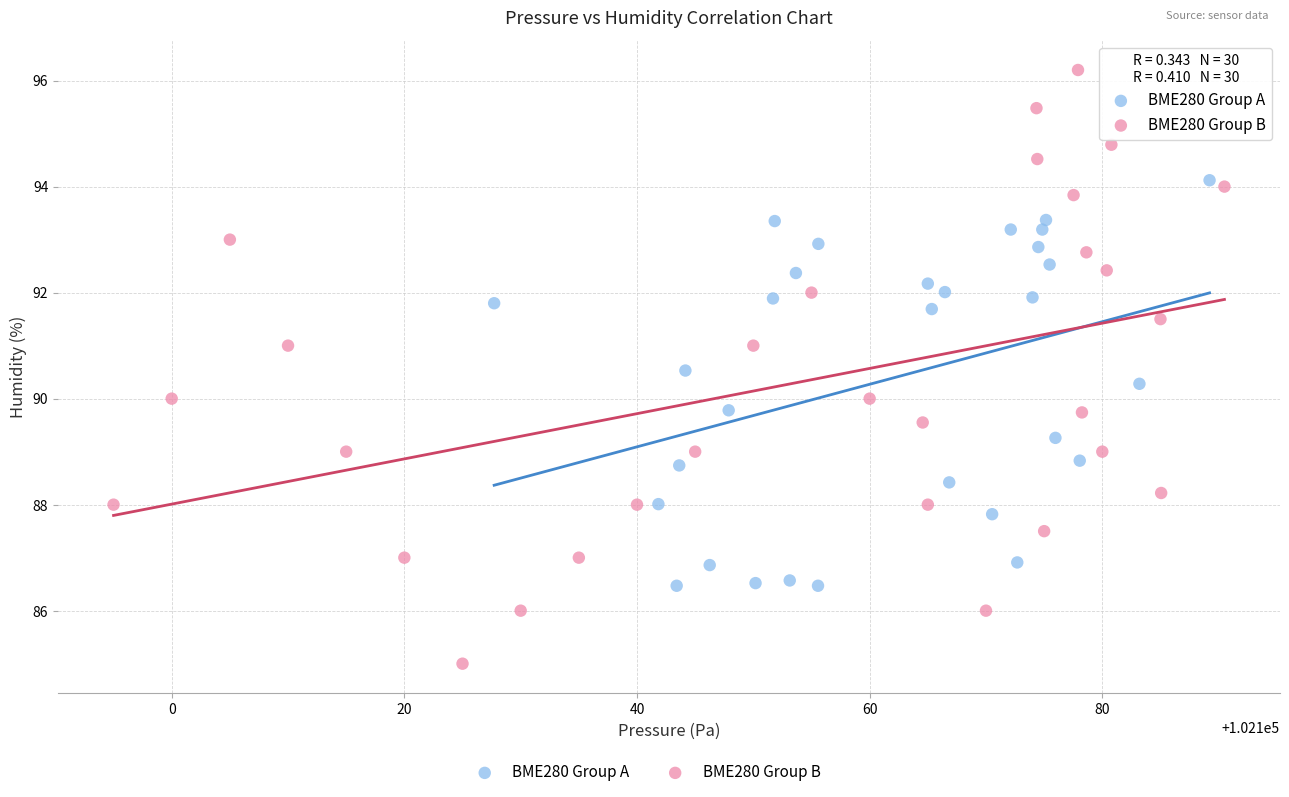

Which series contains the highest Y value?

BME280 Group B